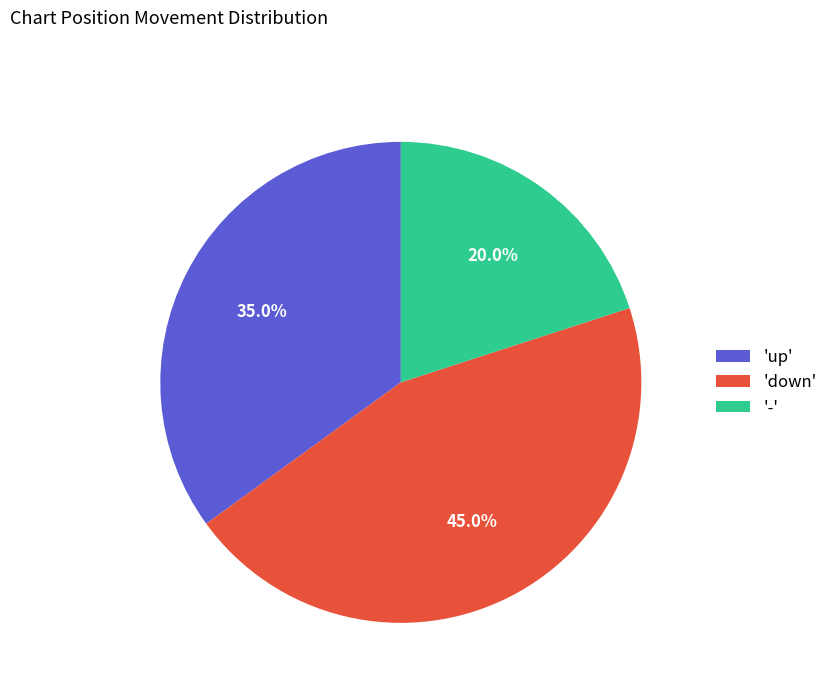

Does 'down' represent more than half of the total?

No